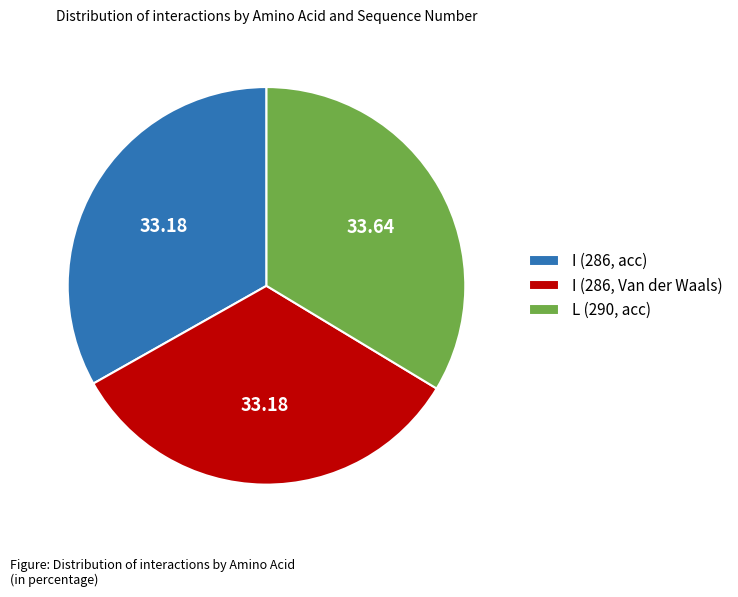

Do I (286, acc) and L (290, acc) together represent more than half of the pie?

Yes